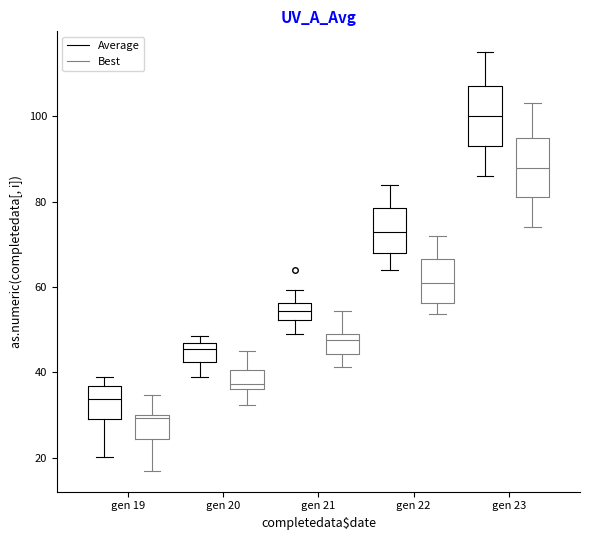

Reading left to right, transcribe this box plot: for each box, give where its median line is, the range the box spans, and where its two whiskers end, as read against the y-axis. The values are not printed on the chart, so give them approximately, as read against the axis.

gen 19 (Average): median 34, box 30 to 36, whiskers 20 to 40
gen 19 (Best): median 30 (just below the box's upper edge), box 24 to 30, whiskers 16 to 34
gen 20 (Average): median 46 (just below the box's upper edge), box 42 to 46, whiskers 40 to 48
gen 20 (Best): median 38, box 36 to 40, whiskers 32 to 46
gen 21 (Average): median 54, box 52 to 56, whiskers 48 to 60
gen 21 (Best): median 48 (just below the box's upper edge), box 44 to 48, whiskers 42 to 54
gen 22 (Average): median 74, box 68 to 78, whiskers 64 to 84
gen 22 (Best): median 62, box 56 to 66, whiskers 54 to 72
gen 23 (Average): median 100, box 94 to 108, whiskers 86 to 116
gen 23 (Best): median 88, box 82 to 96, whiskers 74 to 104